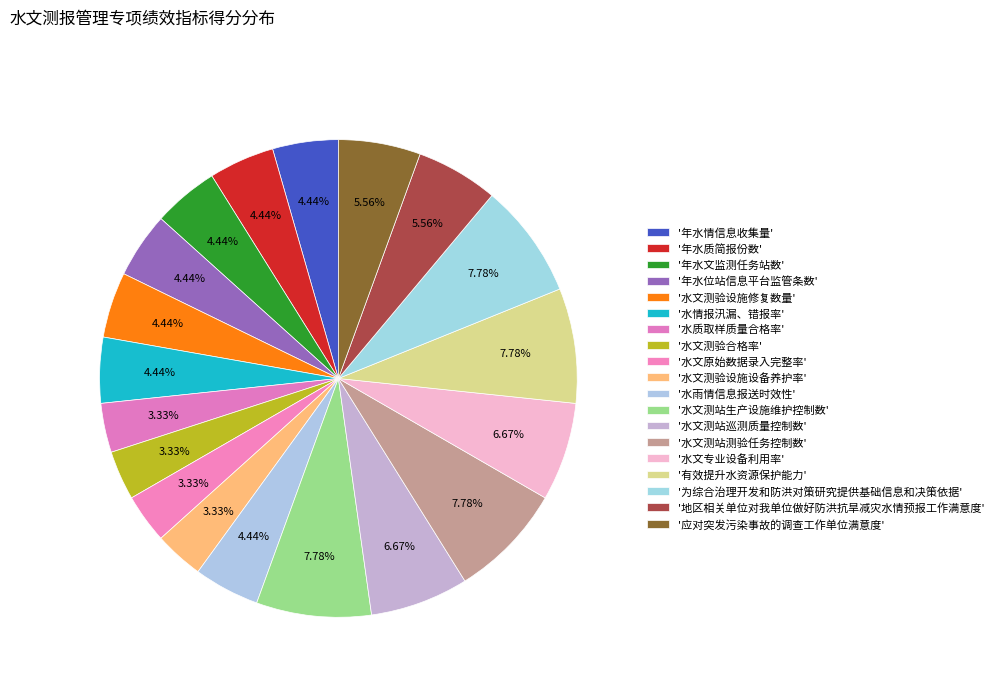

Is there any slice that represents more than half of the pie?

No